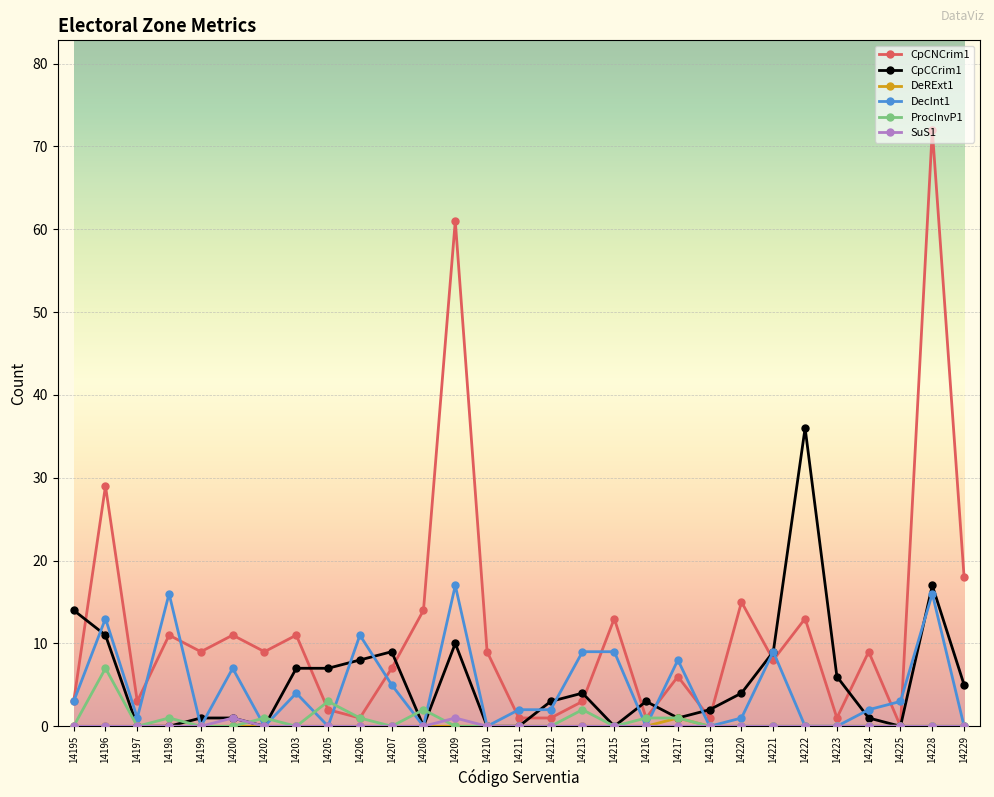

Which series has the largest total across all categories?

CpCNCrim1